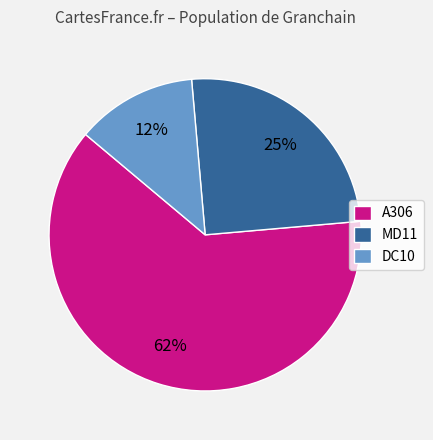

How many segments does this pie chart have?

3